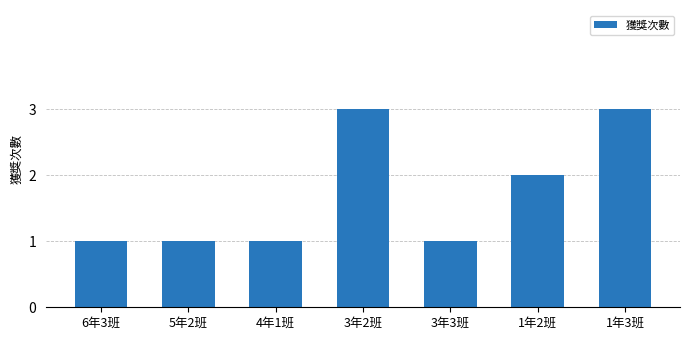

What position from the right is 4年1班?

5